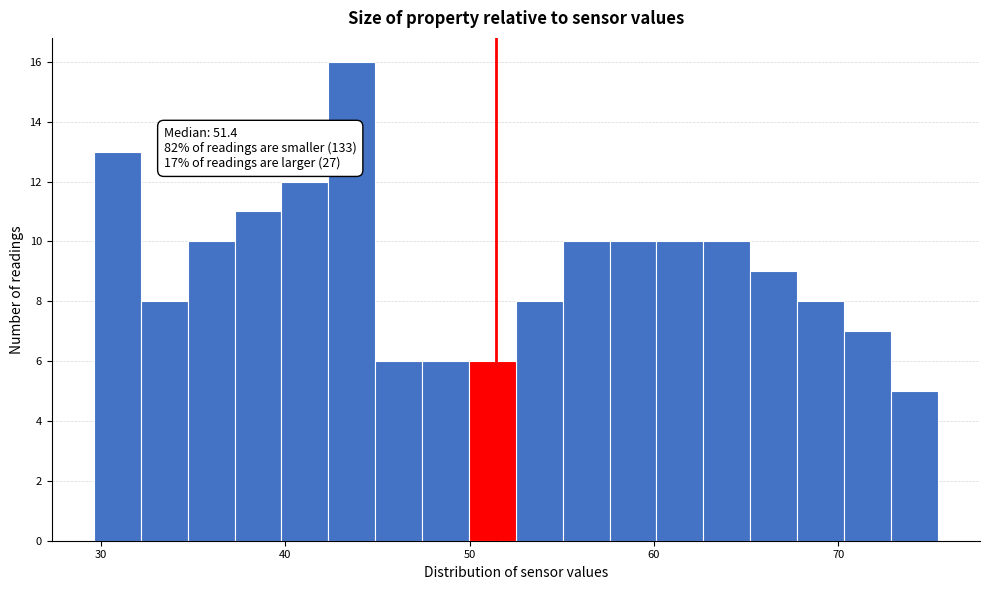

Around what value on the x-axis is the tallest bar? Give the approximate position of its centre, as read against the axis.

44